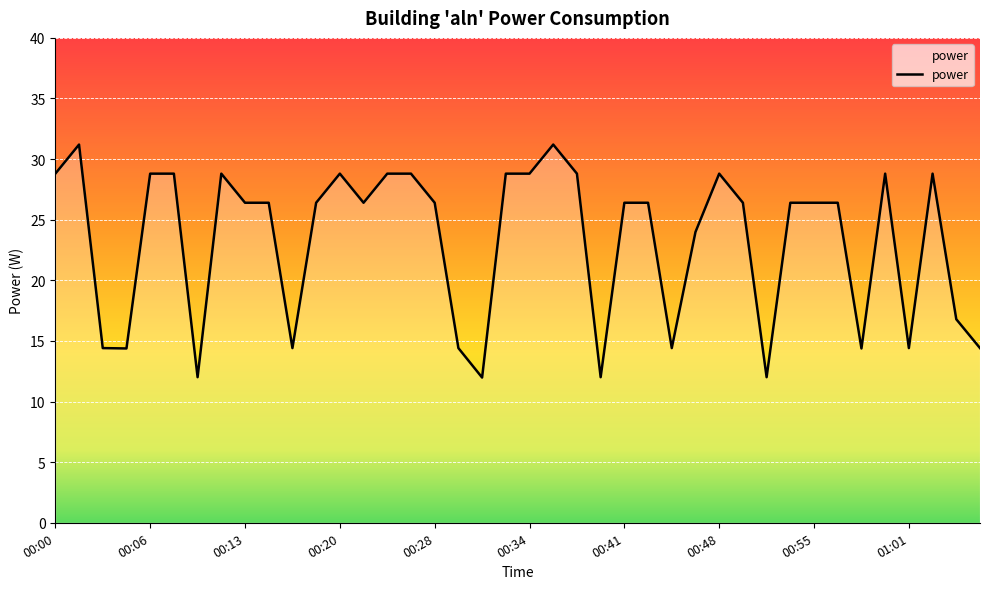

What is the minimum value shown in the chart?

12.0